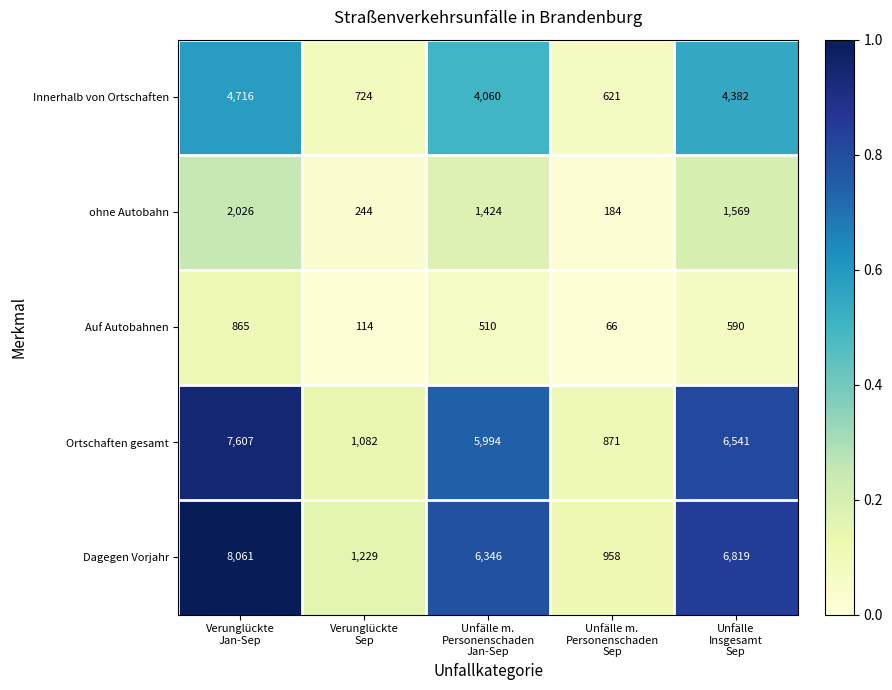

Rank the series by their maximum value, from highest to lowest.

Dagegen Vorjahr, Ortschaften gesamt, Innerhalb von Ortschaften, ohne Autobahn, Auf Autobahnen